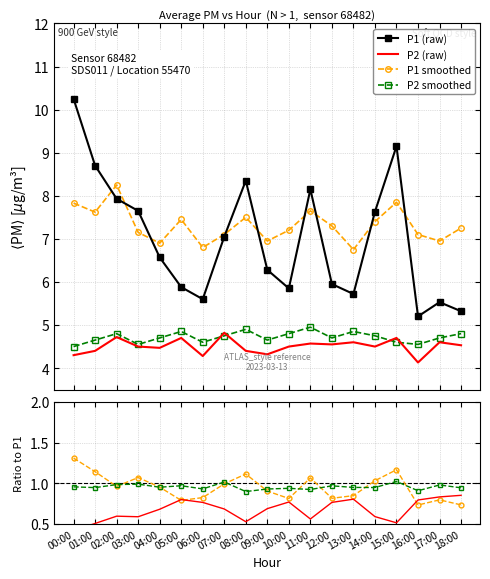

Where is P2/P1 (raw) nearest to the value 0?

00:00